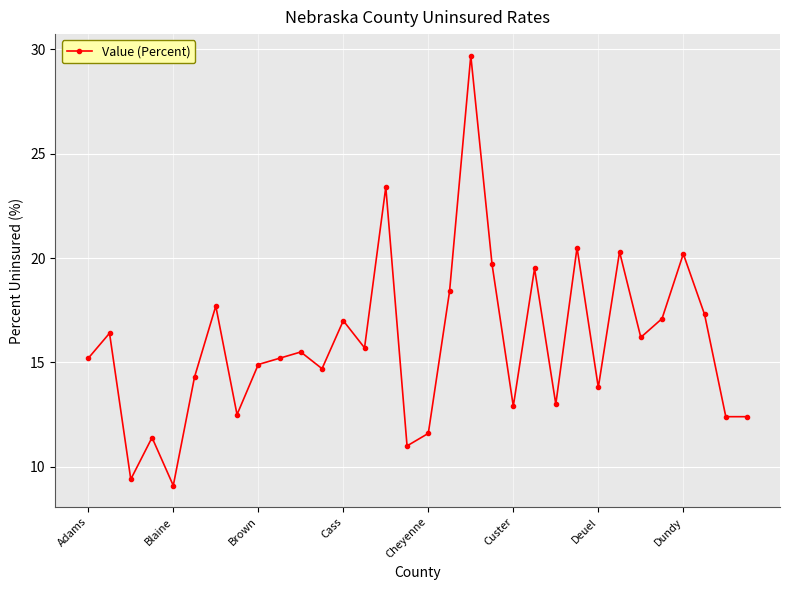

What is the maximum value shown in the chart?

29.7